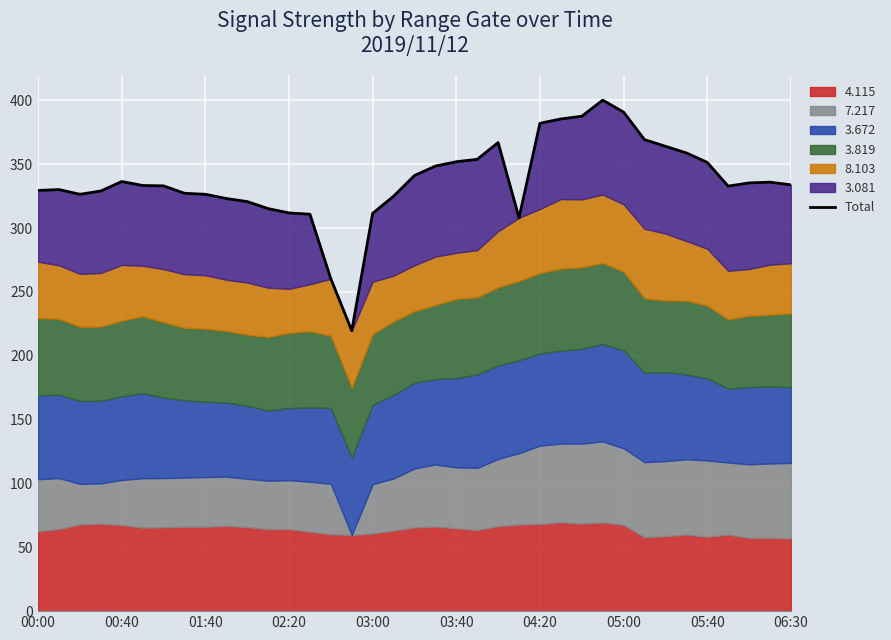

Rank the categories by value from highest to lowest.

27, 28, 26, 25, 24, 29, 22, 30, 31, 21, 20, 32, 19, 18, 03:00, 35, 34, 36, 03:40, 04:20, 33, 00:40, 00:00, 02:20, 05:00, 01:40, 05:40, 17, 06:30, 10, 11, 12, 16, 13, 23, 14, 15